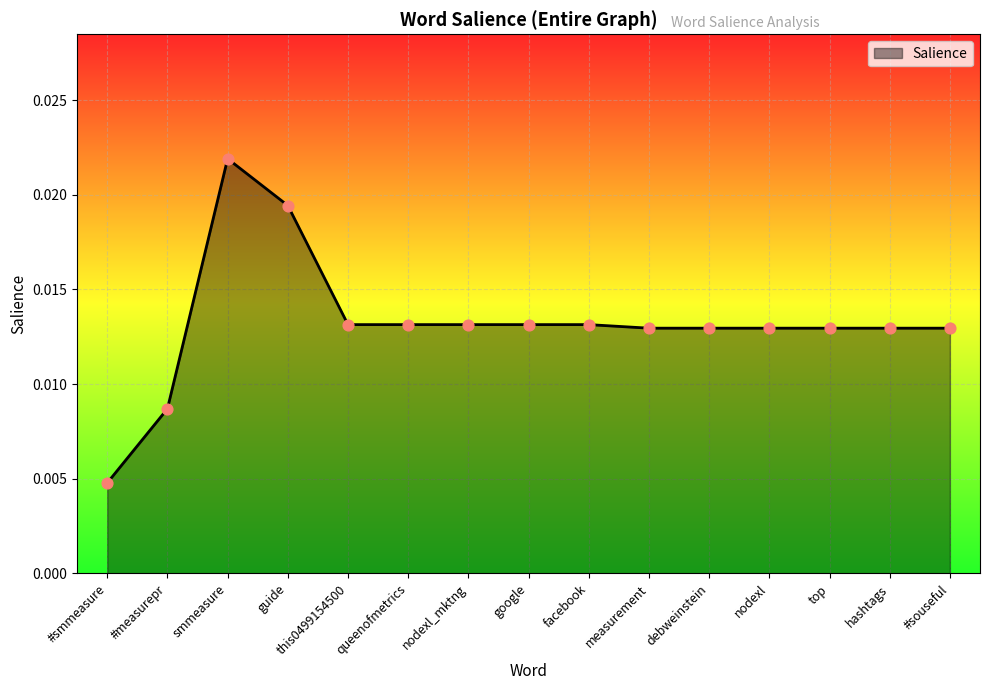

Between guide and hashtags, which is larger?

guide